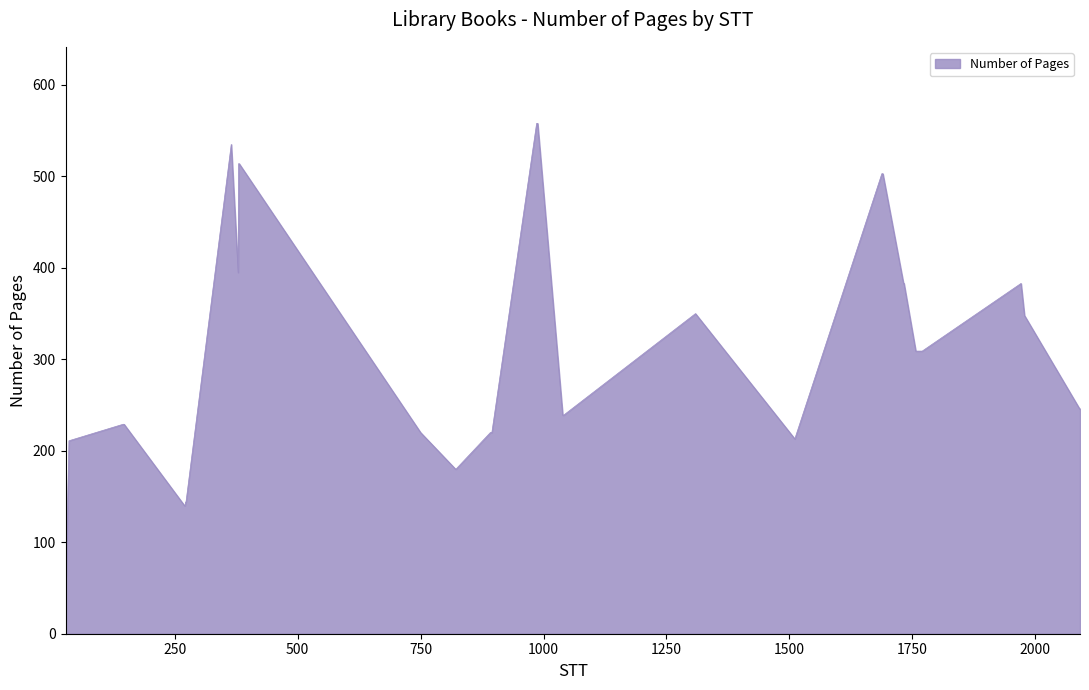

What is the minimum value shown in the chart?

63